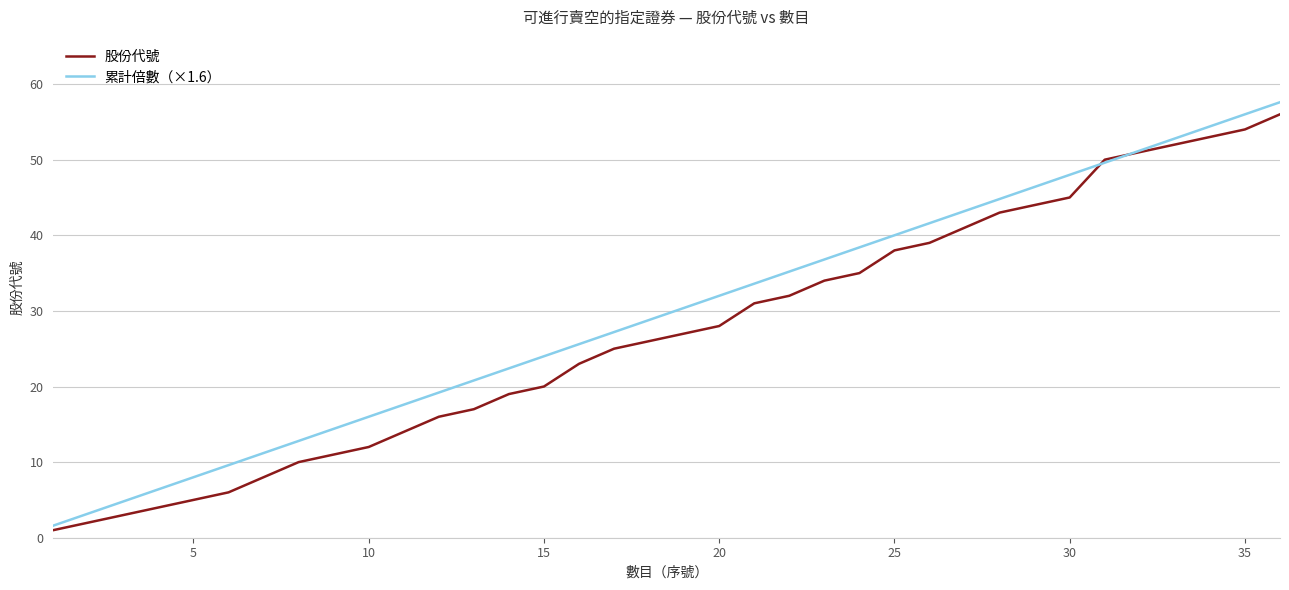

True or false: 股份代號 has more than 0 points higher than both neighbors.

False